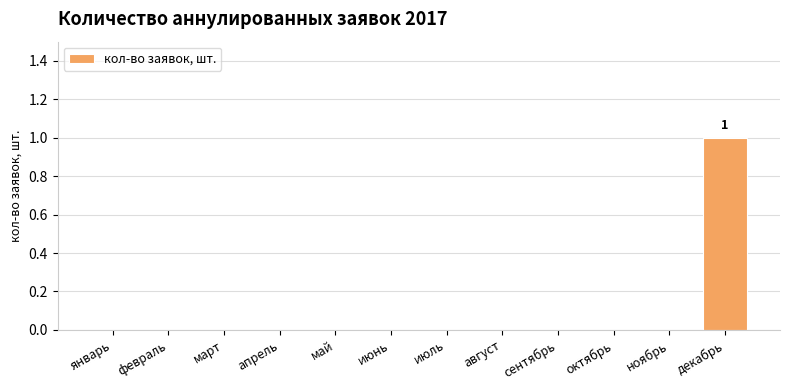

How many values are between 0 and 1?

12